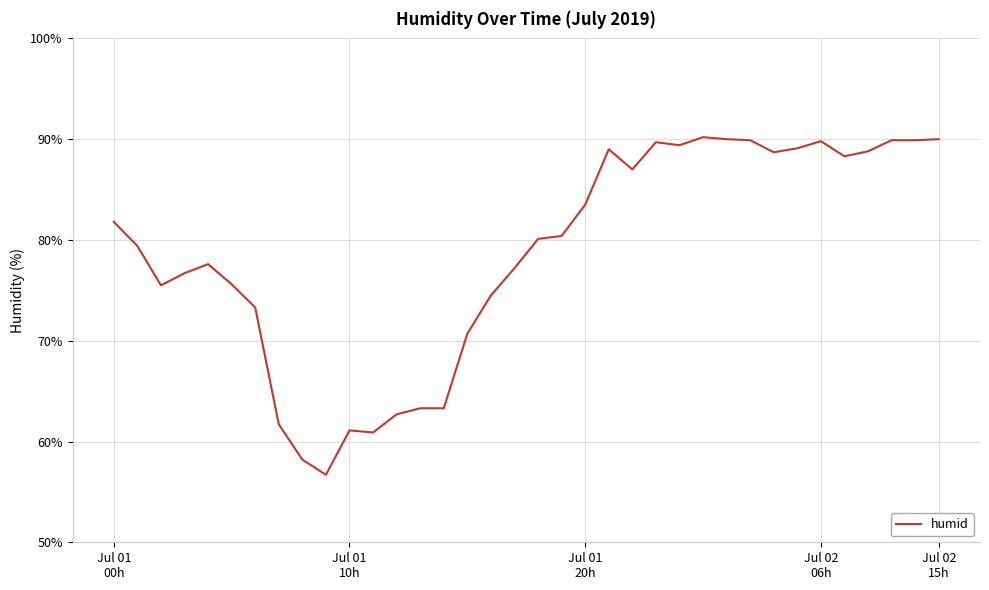

What is the maximum value shown in the chart?

90.2